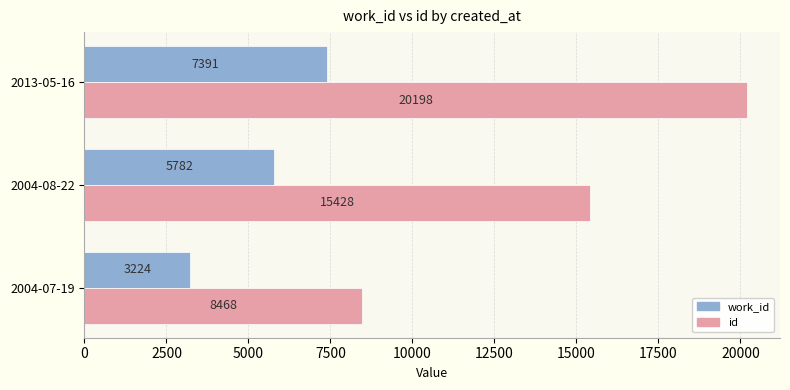

Read the work_id value at 2013-05-16, to the nearest 100.

7400